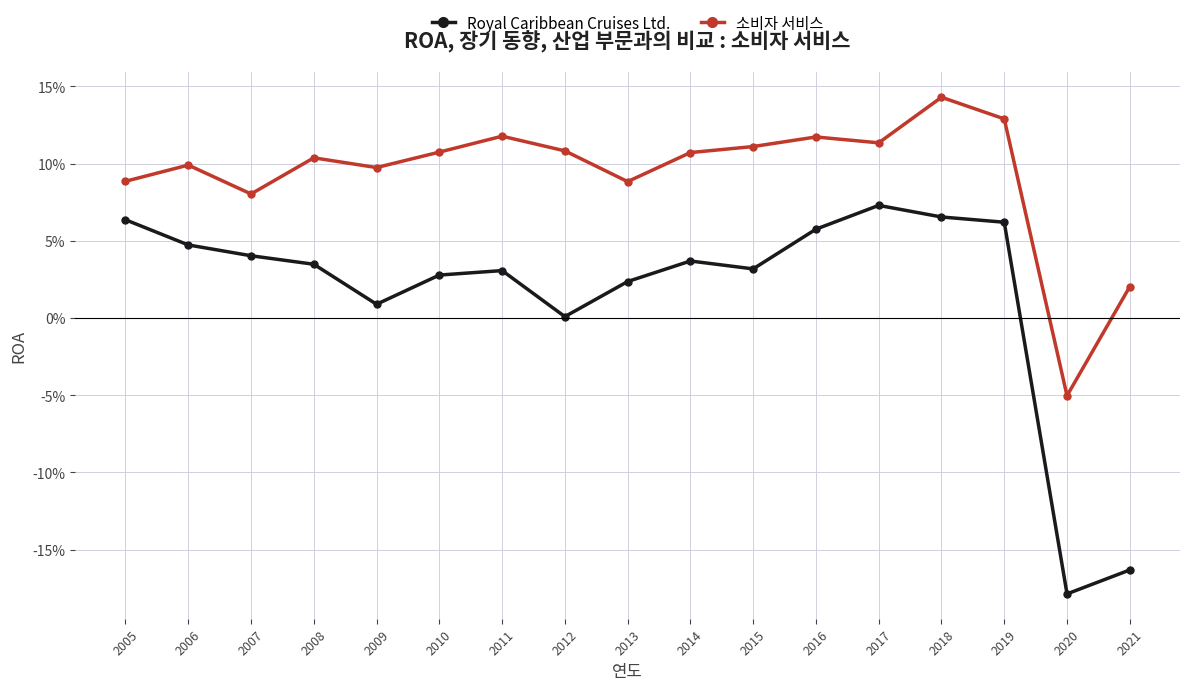

What are all the series names shown in the legend?

Royal Caribbean Cruises Ltd., 소비자 서비스